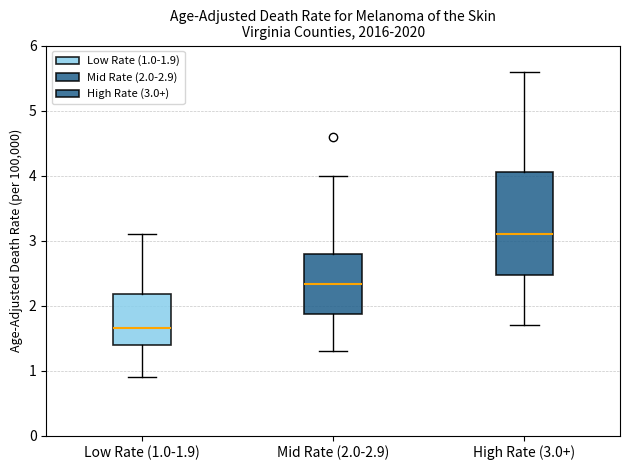

Which box is the tallest, from its lower edge to its upper edge?

High Rate (3.0+)